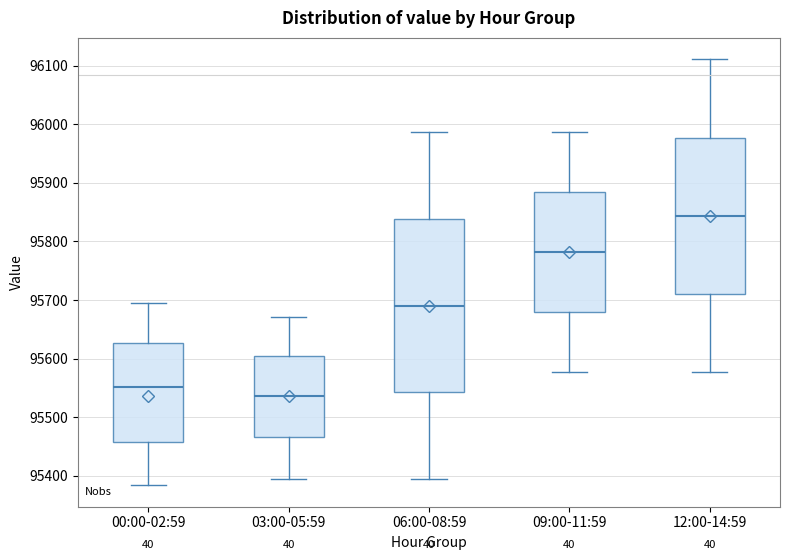

Comparing the boxes themselves (not the whiskers), which one is the tallest?

06:00-08:59